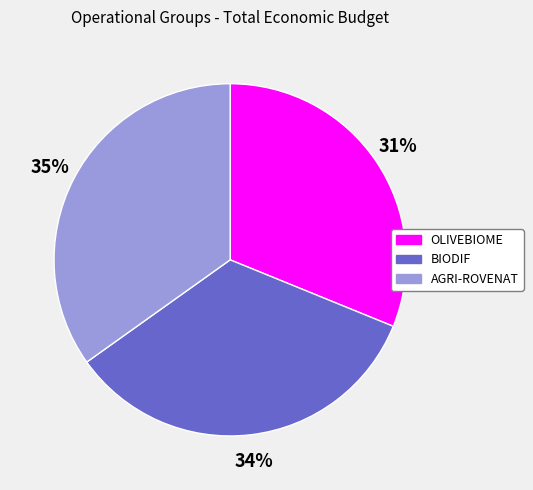

The BIODIF slice represents 34% of the pie. True or false?

True